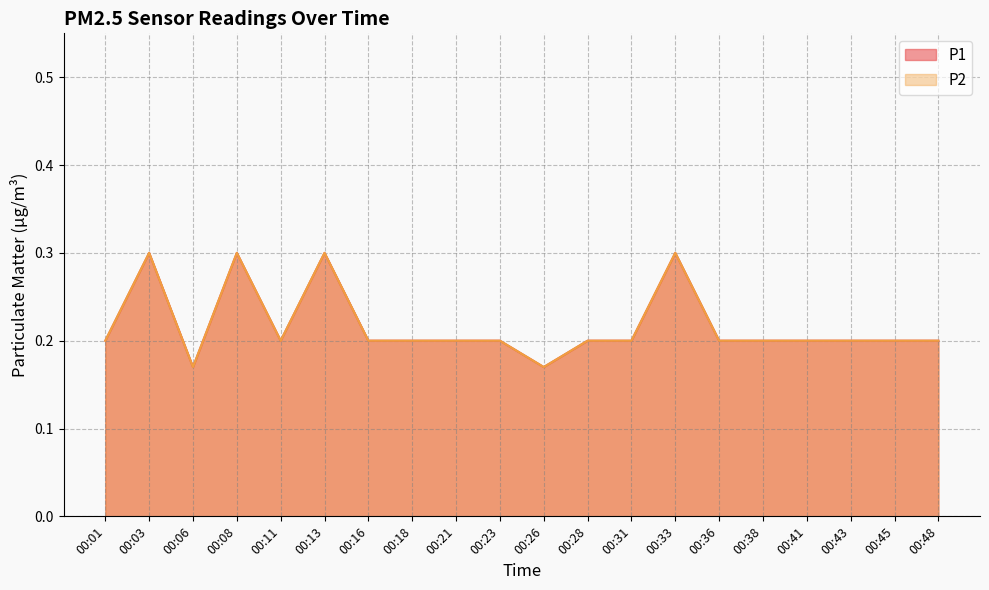

Count the P2 values in the range 0 to 1.

20